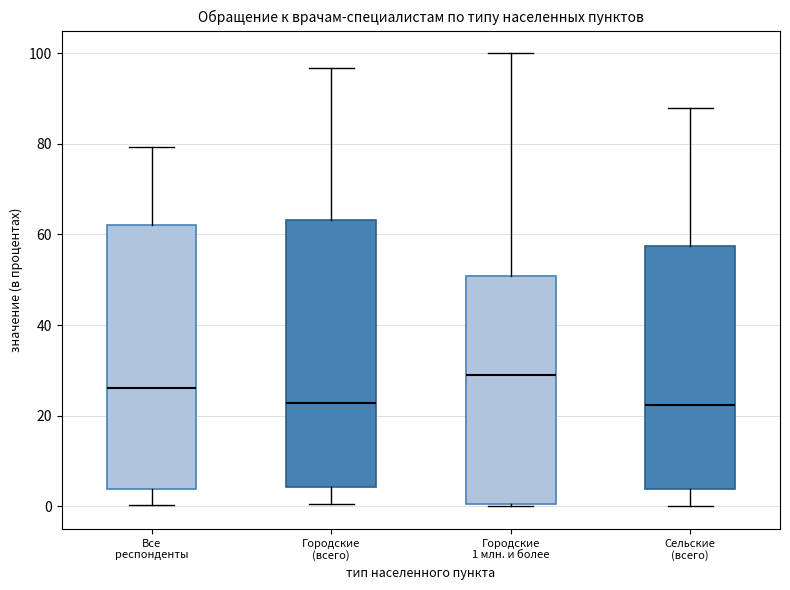

Where does the upper whisker of the box for Городские (всего) end on the y-axis? The values are not printed on the chart, so give them approximately, as read against the axis.

96